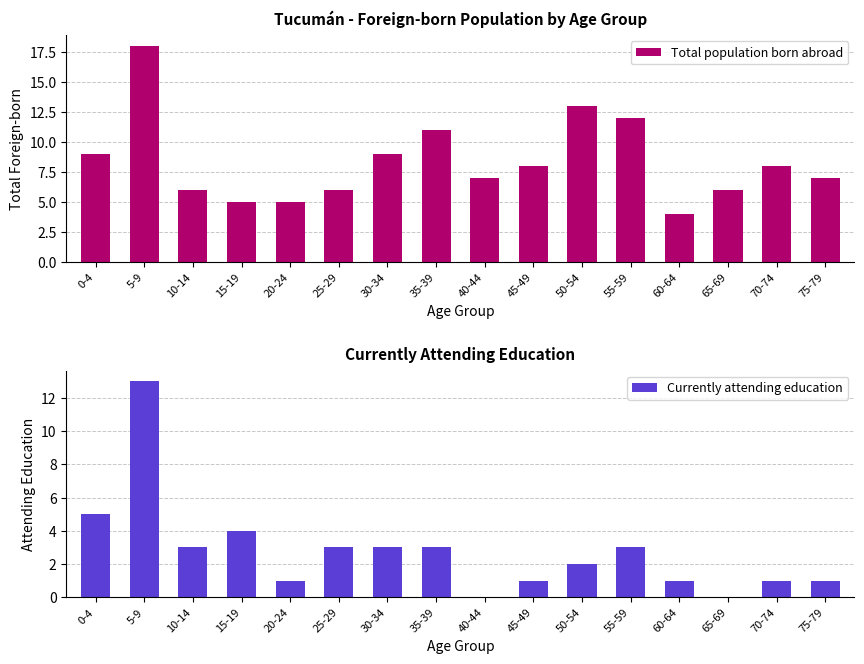

At which category is the sum across all series the highest?

5-9